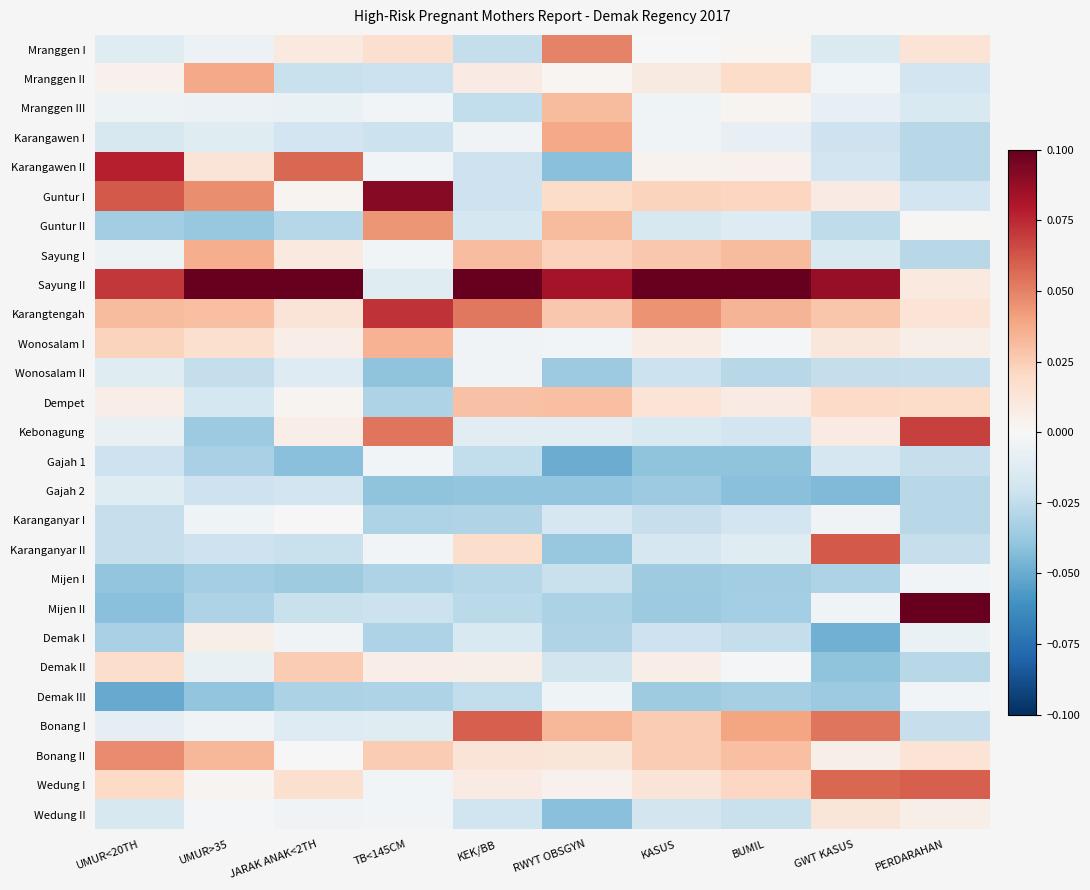

Rank the series by their maximum value, from highest to lowest.

Sayung II, Mijen II, Guntur I, Karangawen II, Karangtengah, Kebonagung, Karanganyar II, Bonang I, Wedung I, Mranggen I, Bonang II, Guntur II, Karangawen I, Mranggen II, Sayung I, Wonosalam I, Mranggen III, Dempet, Demak II, Wedung II, Demak I, Karanganyar I, Mijen I, Demak III, Gajah 1, Wonosalam II, Gajah 2